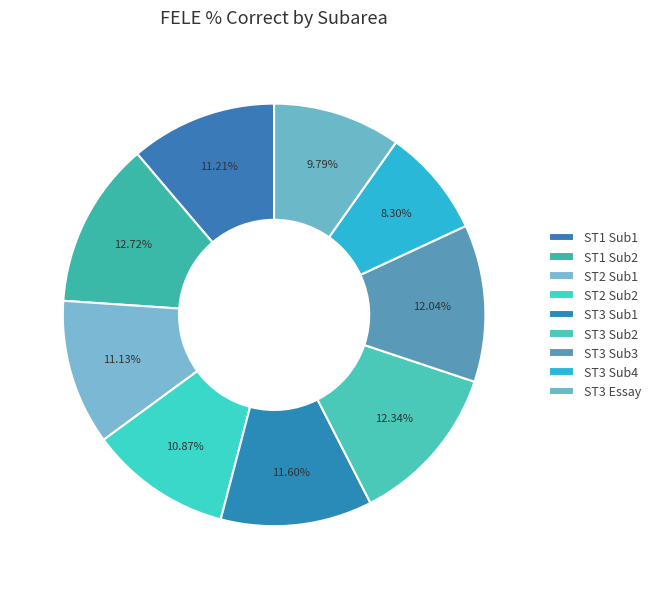

How many slices are in this pie chart?

9